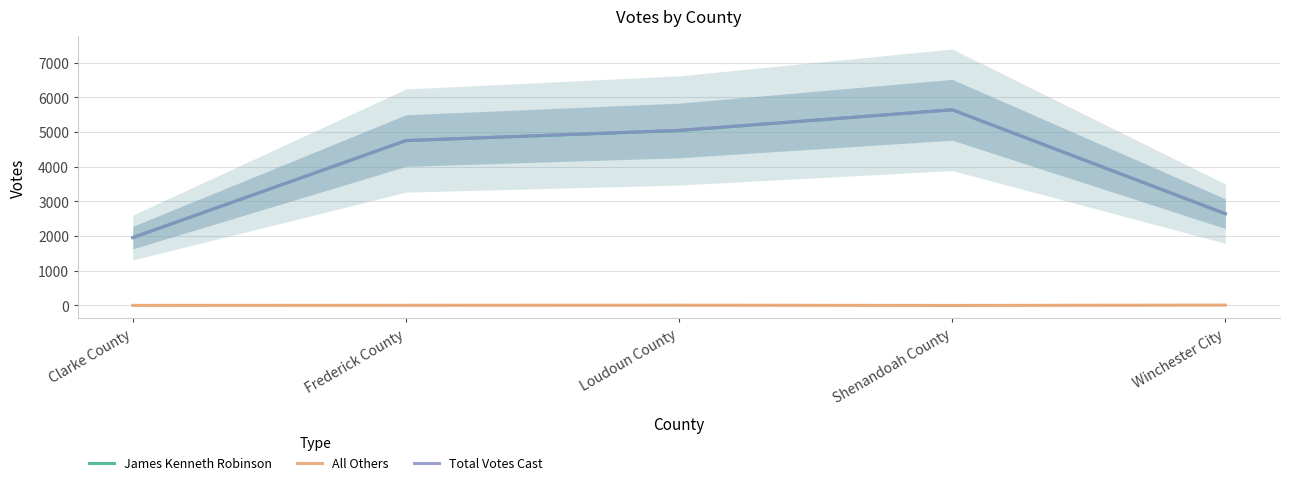

True or false: Total Votes Cast and All Others intersect in this chart.

False